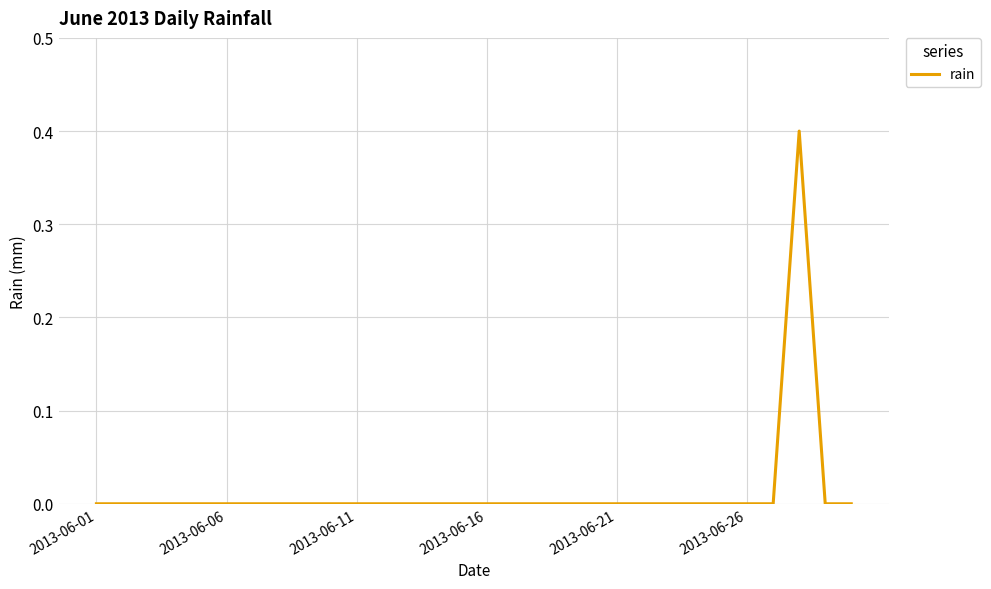

Reading left to right, transcribe all the data shown in this chart.

0.0	0.0	0.0	0.0	0.0	0.0	0.0	0.0	0.0	0.0	0.0	0.0	0.0	0.0	0.0	0.0	0.0	0.0	0.0	0.0	0.0	0.0	0.0	0.0	0.0	0.0	0.0	0.4	0.0	0.0